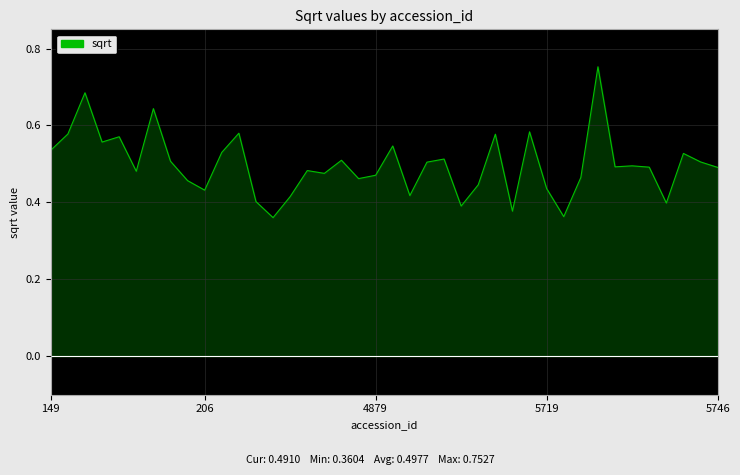

How many points are lower than both their immediate neighbors (excluding endpoints)?

12